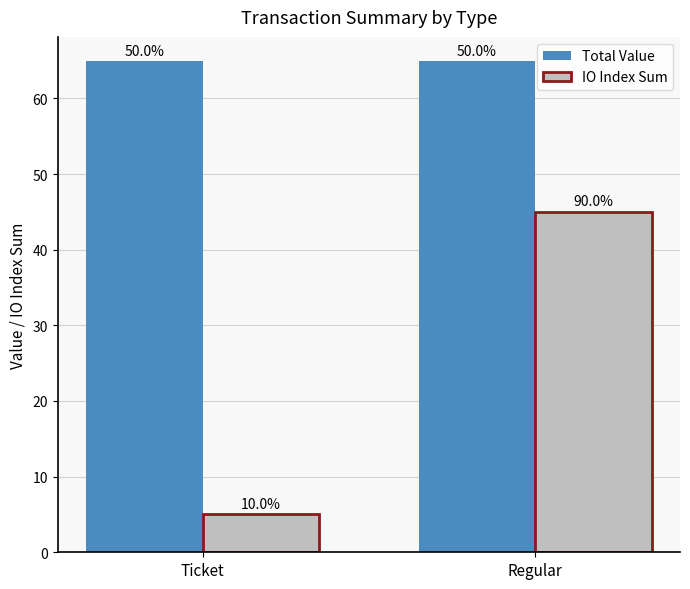

What are all the series names shown in the legend?

Total Value, IO Index Sum